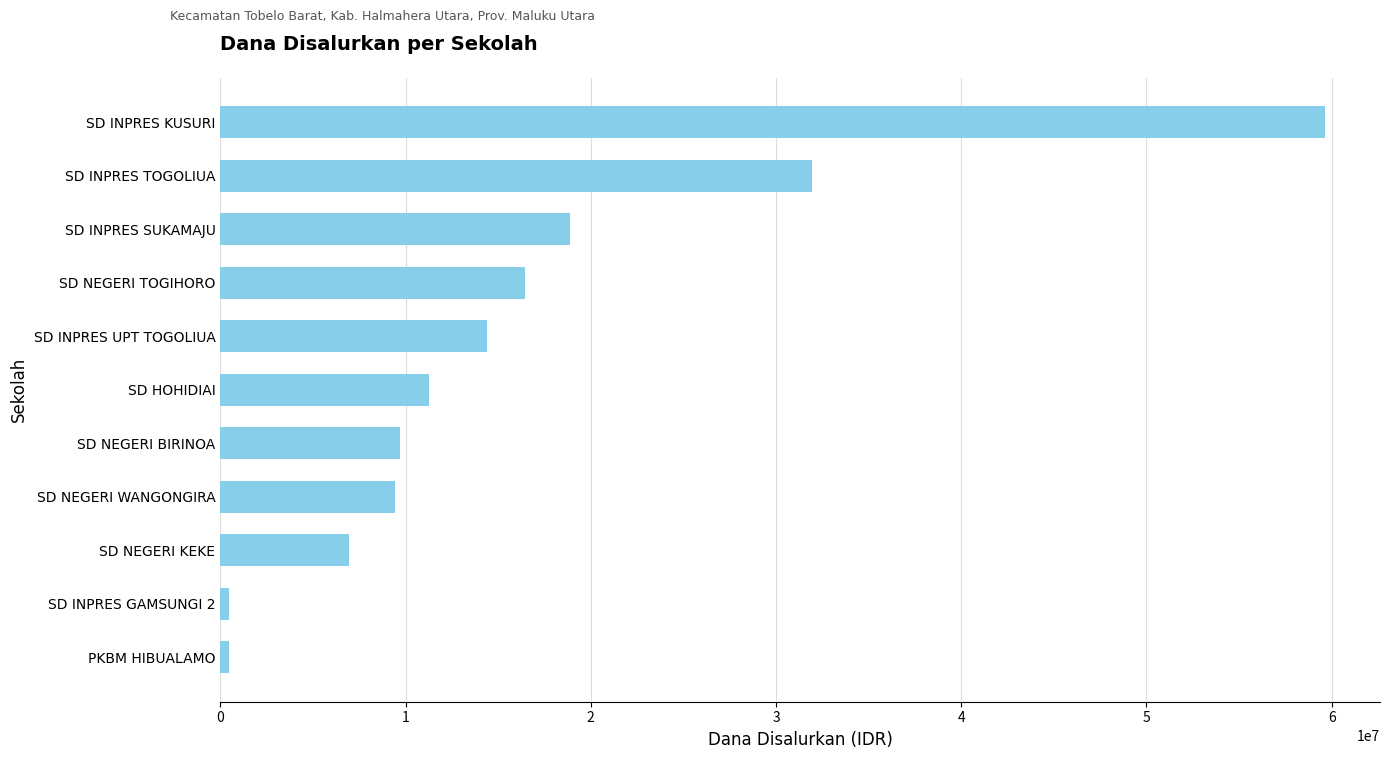

Approximately how many times larger is the value at SD HOHIDIAI compared to SD INPRES UPT TOGOLIUA?

0.8